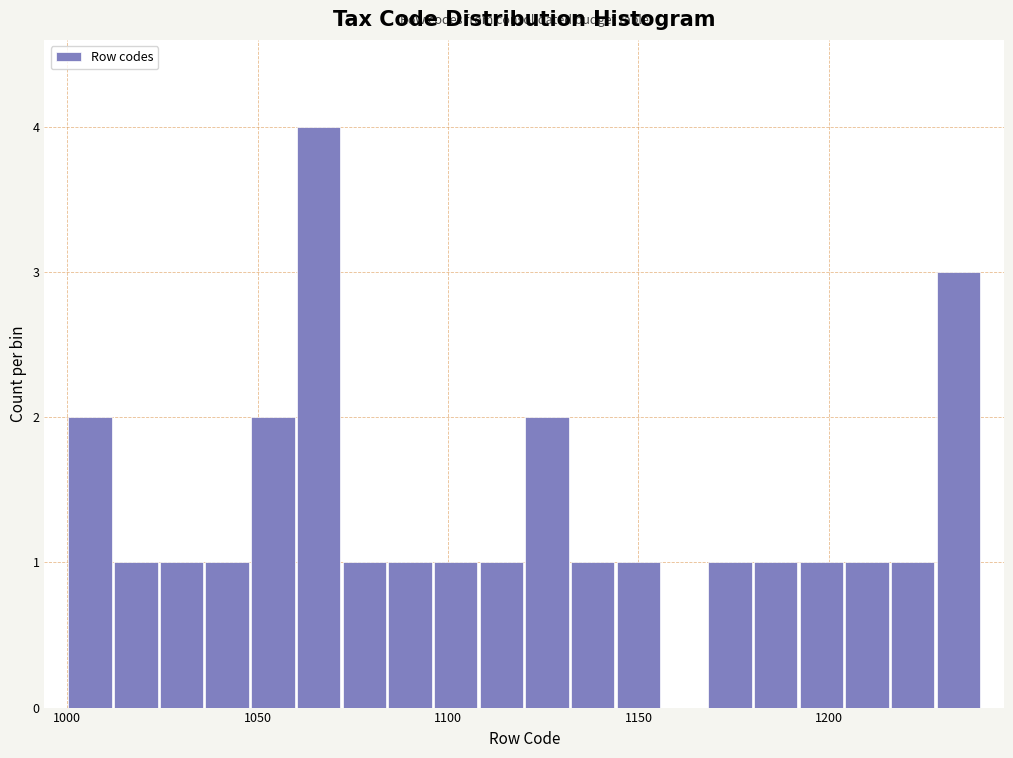

Read against the x-axis, roughly where is the centre of the tallest bar?

1065